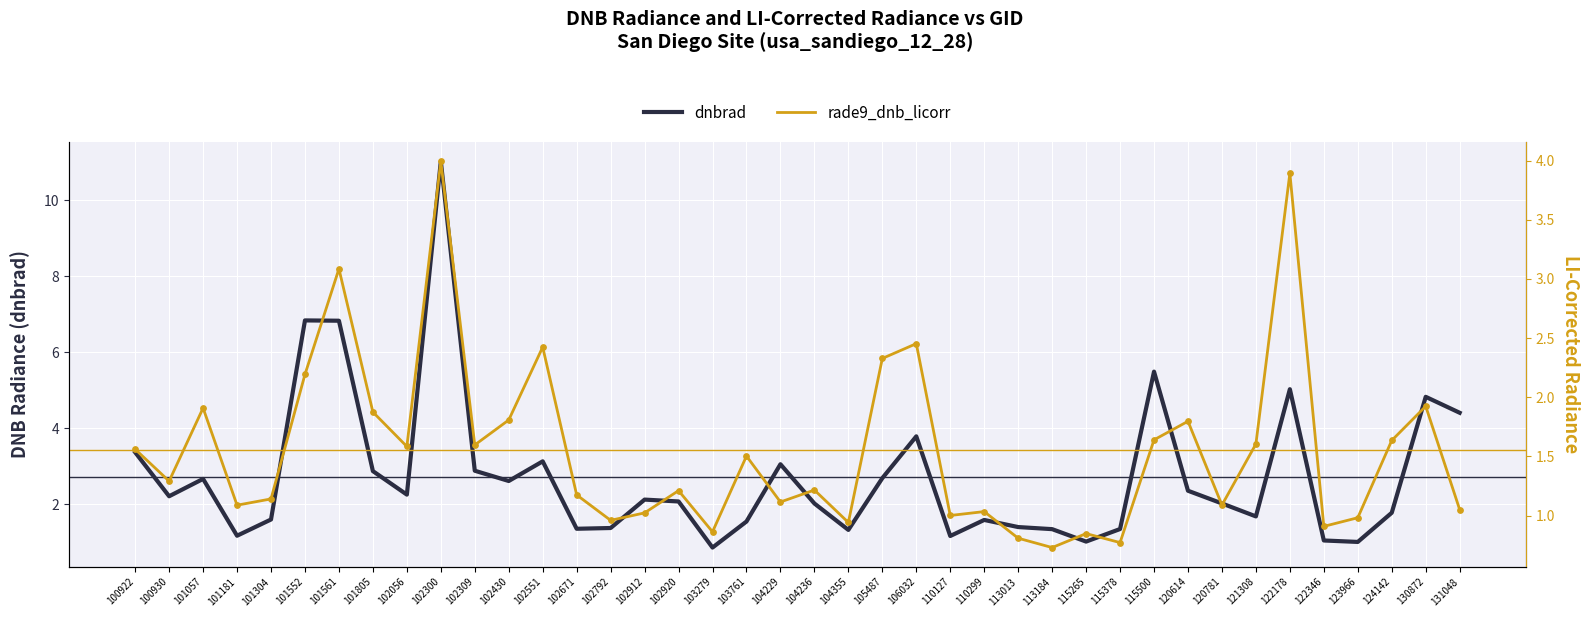

At how many categories does at least one series exceed 5?

5